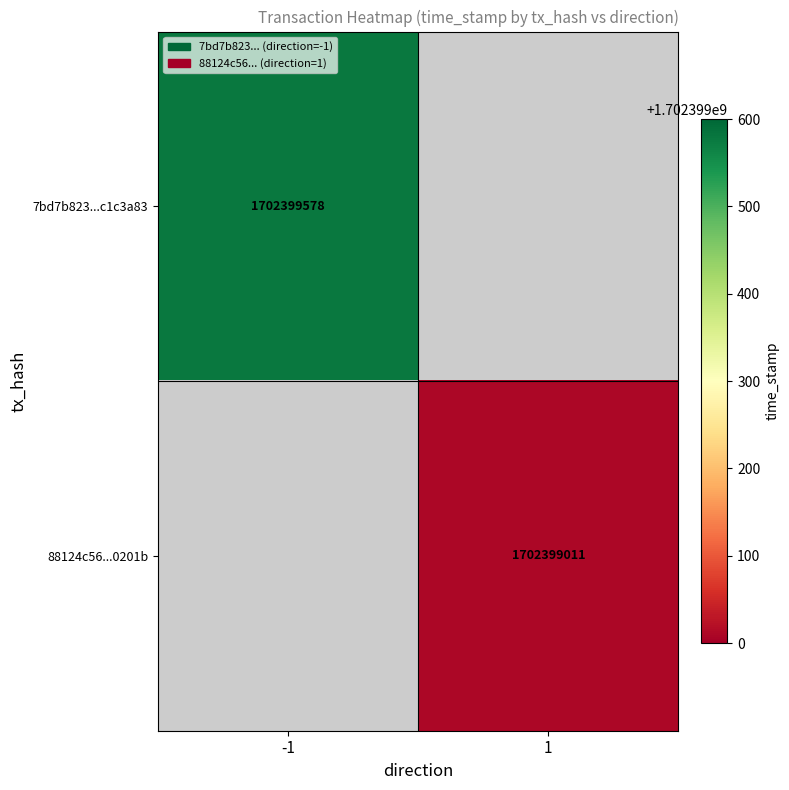

True or false: 7bd7b823280ef7f3dca0a77032186604c1c3a83 has a value of 1702399578 at time_stamp.

True